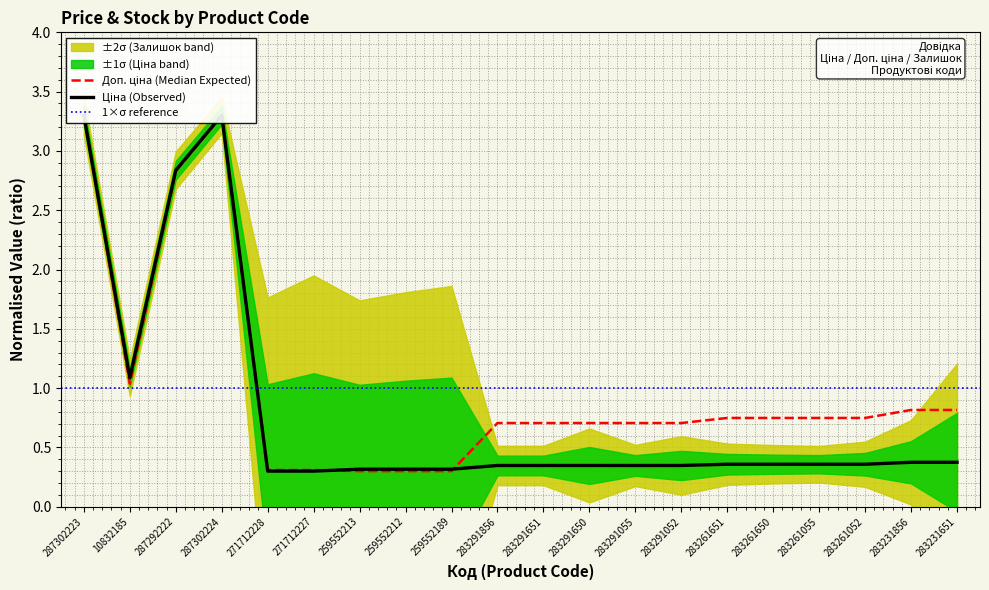

At 283261650, list the series in order from largest to smallest.

Доп. ціна, Ціна